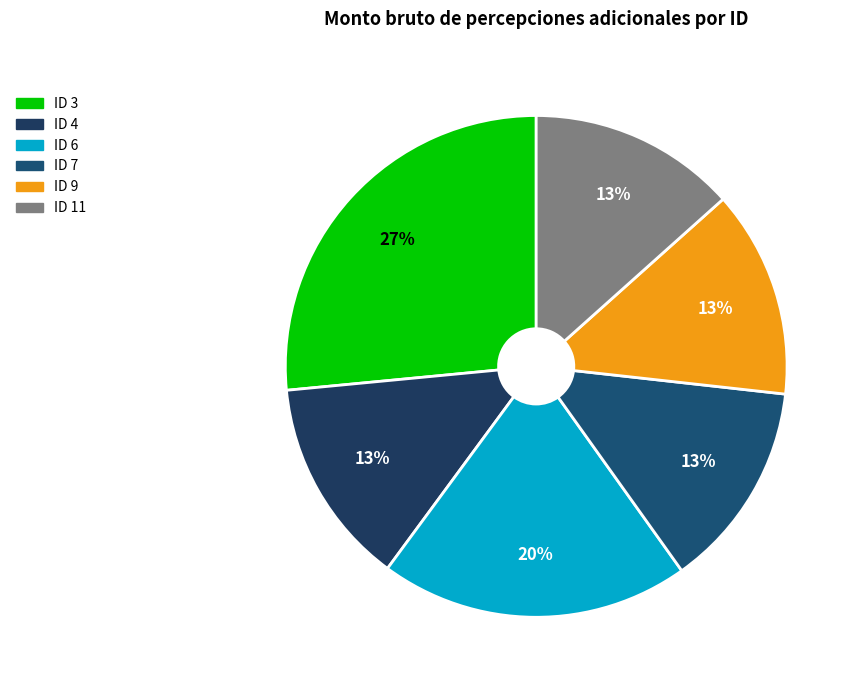

Is it true that ID 3 is 27% of the pie?

True